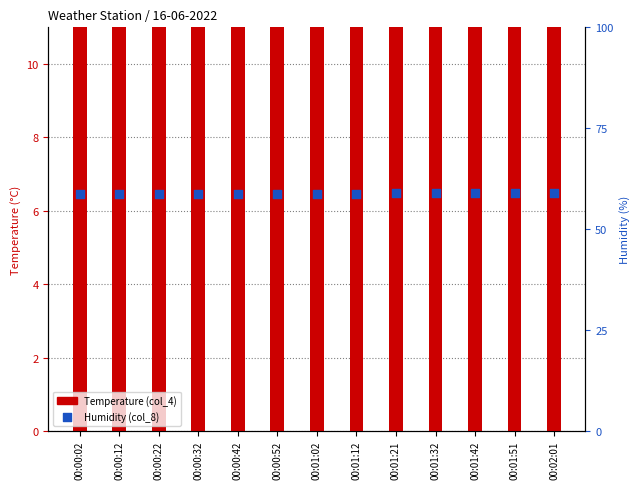

Is the value of Humidity (col_8) at 00:01:12 greater than the value of Temperature (col_4) at 00:01:51?

Yes